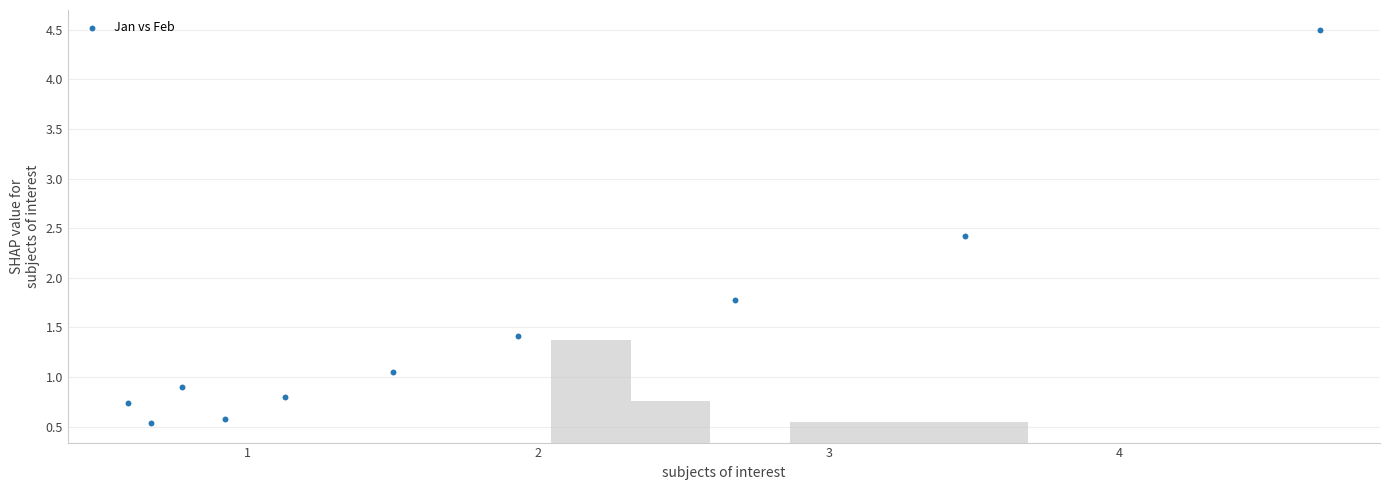

What is the range of X values (max minus min)?

4.1